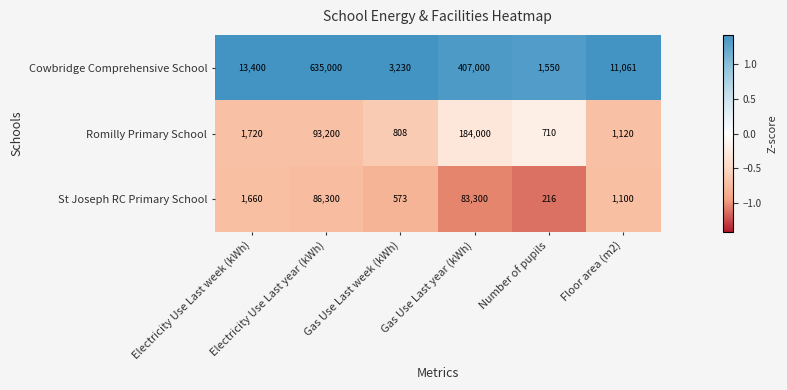

Which series has the largest range (max minus min)?

Cowbridge Comprehensive School